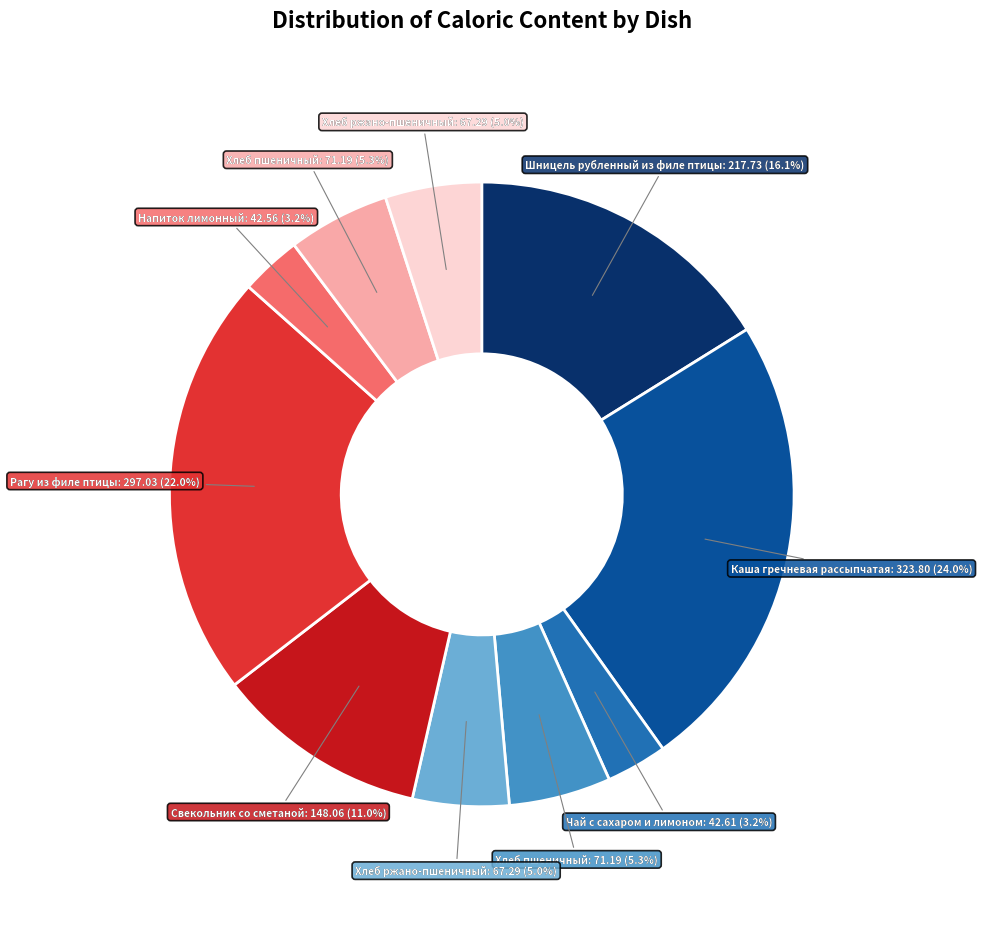

Which category has the smallest portion of the pie?

Напиток лимонный